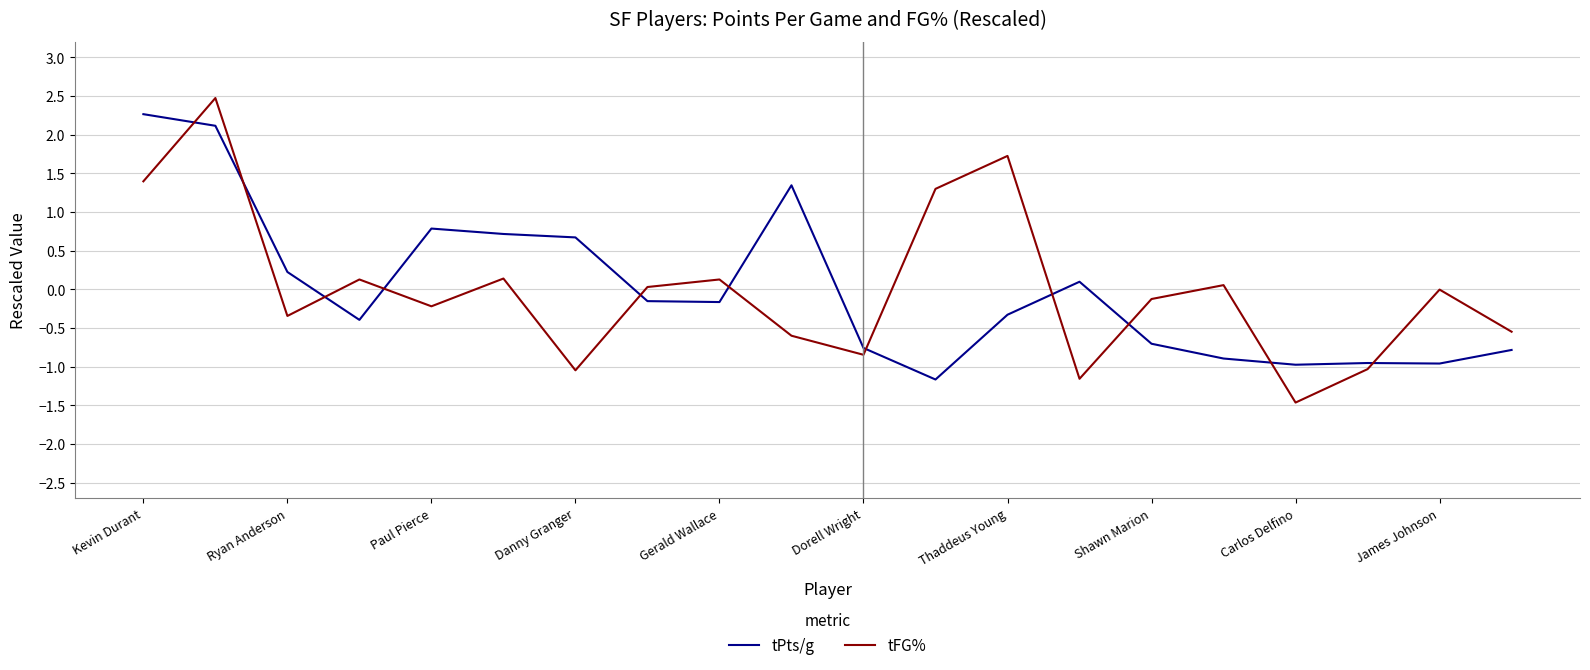

True or false: tPts/g and tFG% cross at least once.

True